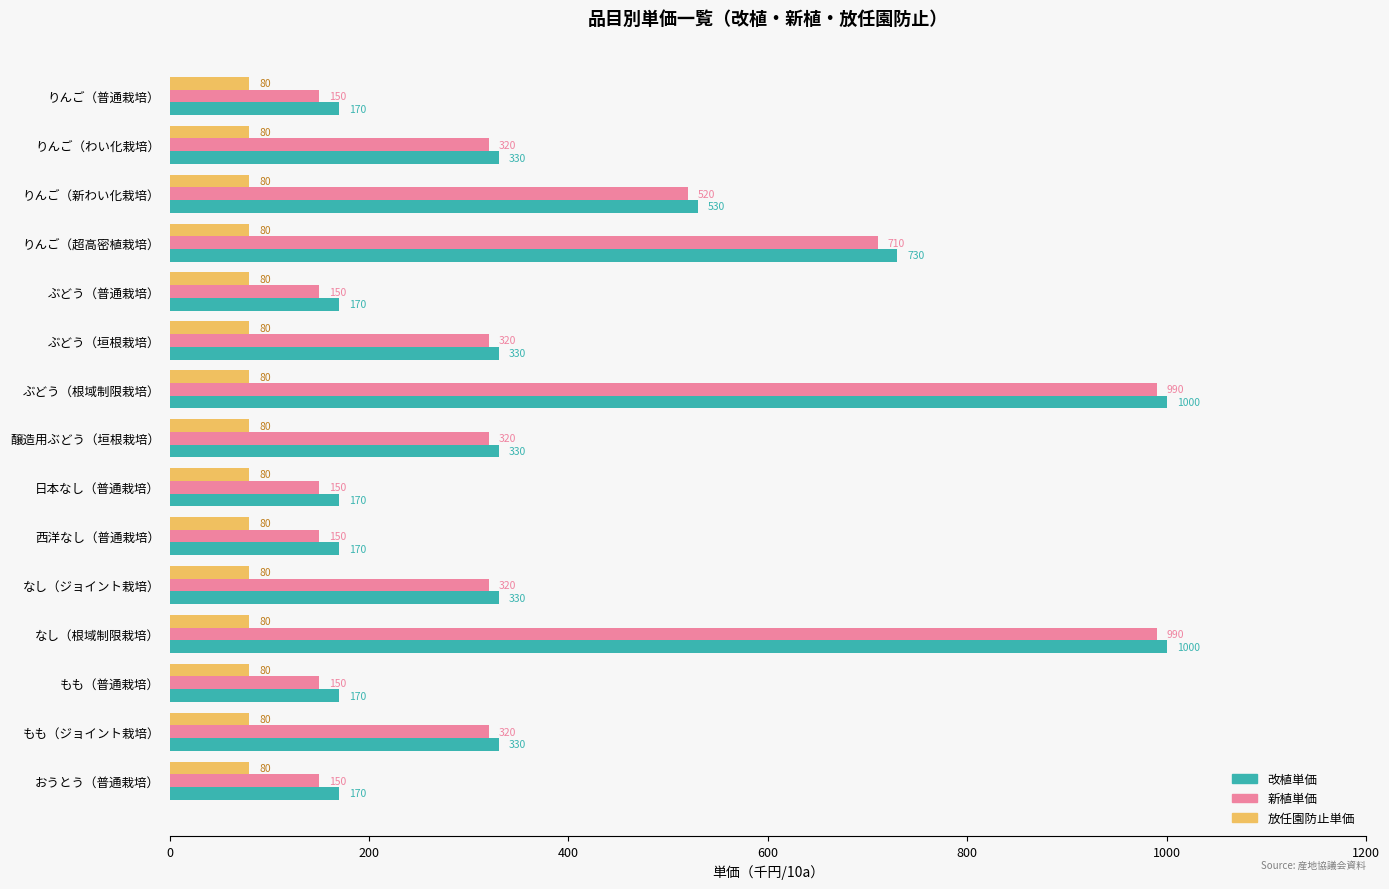

Rank the series by their maximum value, from highest to lowest.

改植単価, 新植単価, 放任園防止単価